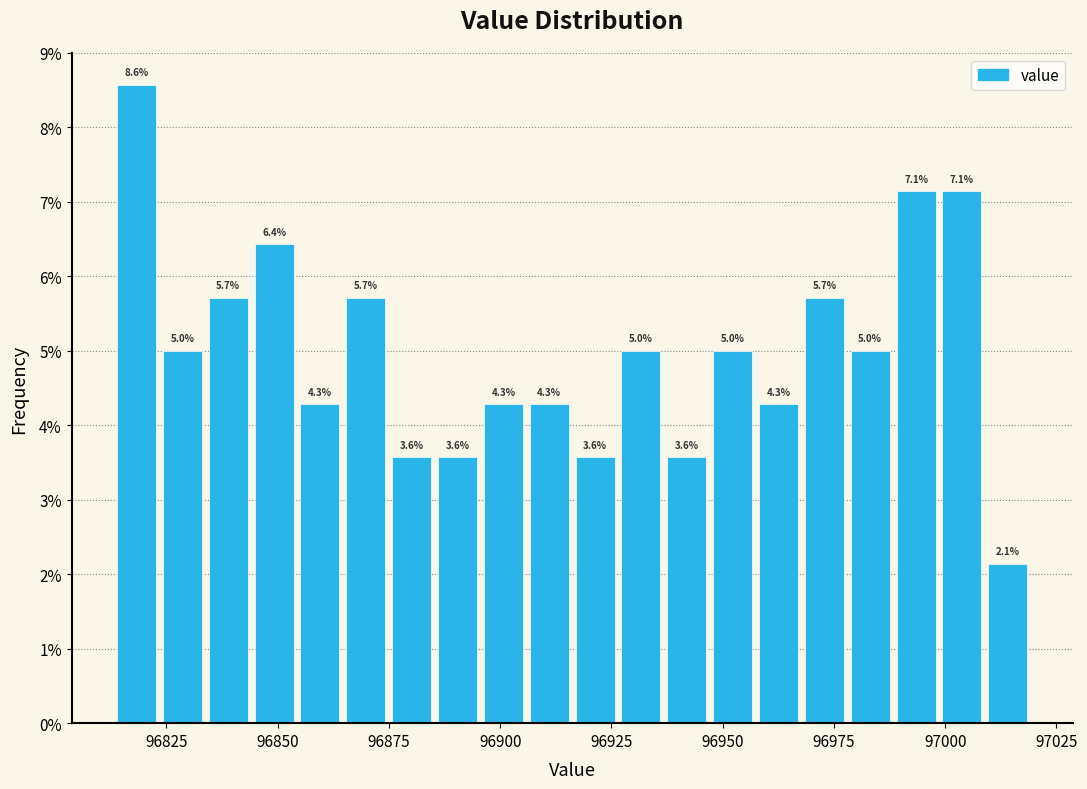

Read against the x-axis, roughly where is the centre of the tallest bar?

96820